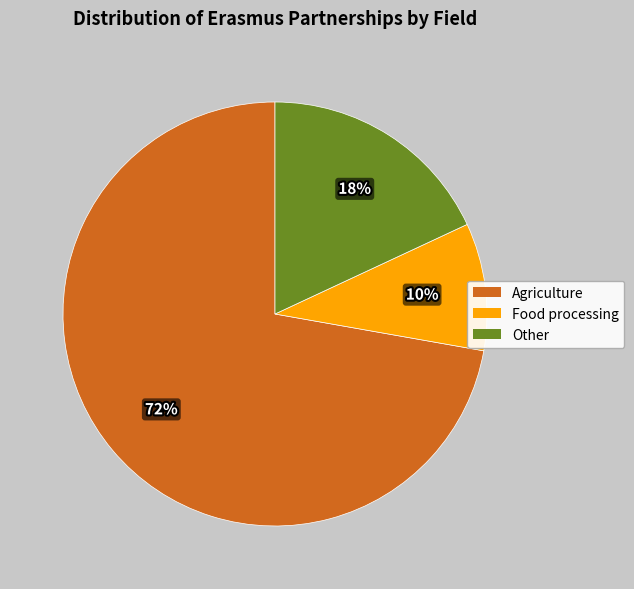

Is there any slice that represents more than half of the pie?

Yes